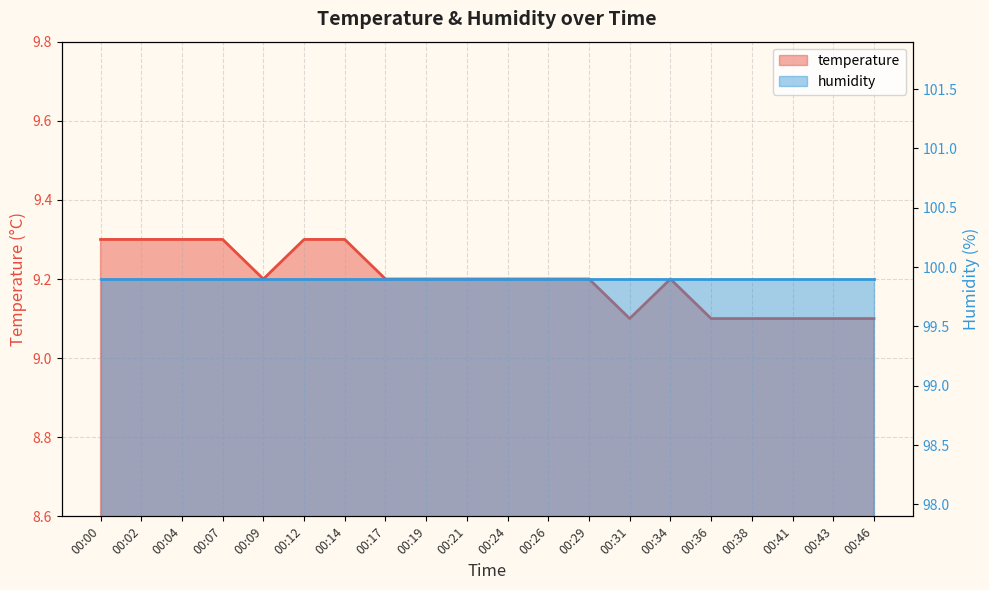

Reading left to right, extract all data points from this chart.

9.3	9.3	9.3	9.3	9.2	9.3	9.3	9.2	9.2	9.2	9.2	9.2	9.2	9.1	9.2	9.1	9.1	9.1	9.1	9.1